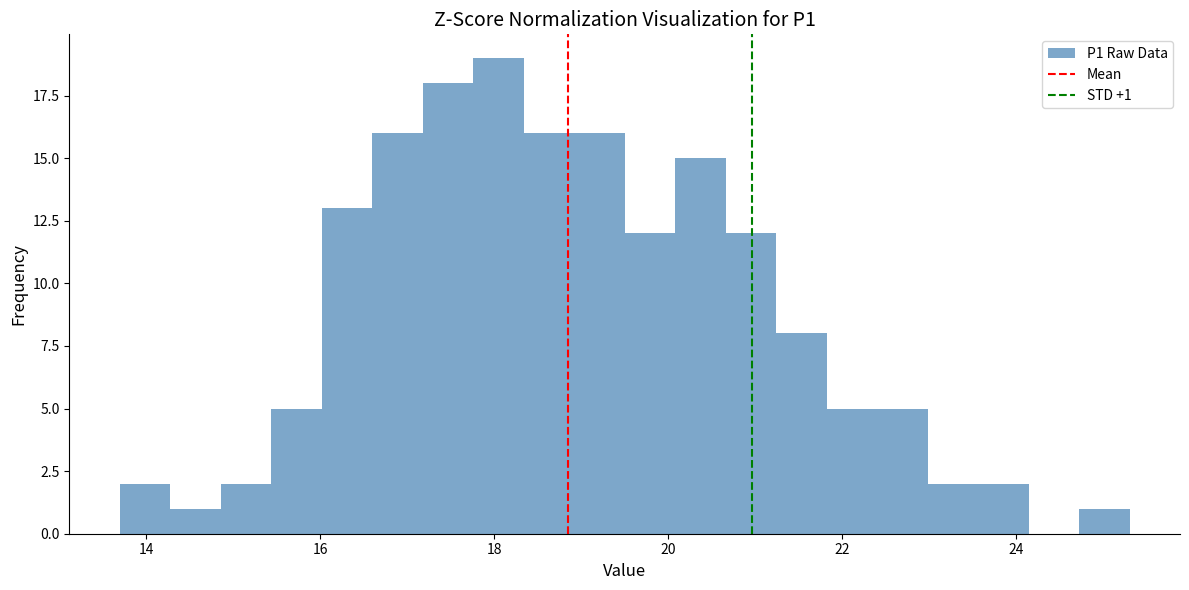

Around what value on the x-axis is the tallest bar? Give the approximate position of its centre, as read against the axis.

18.0